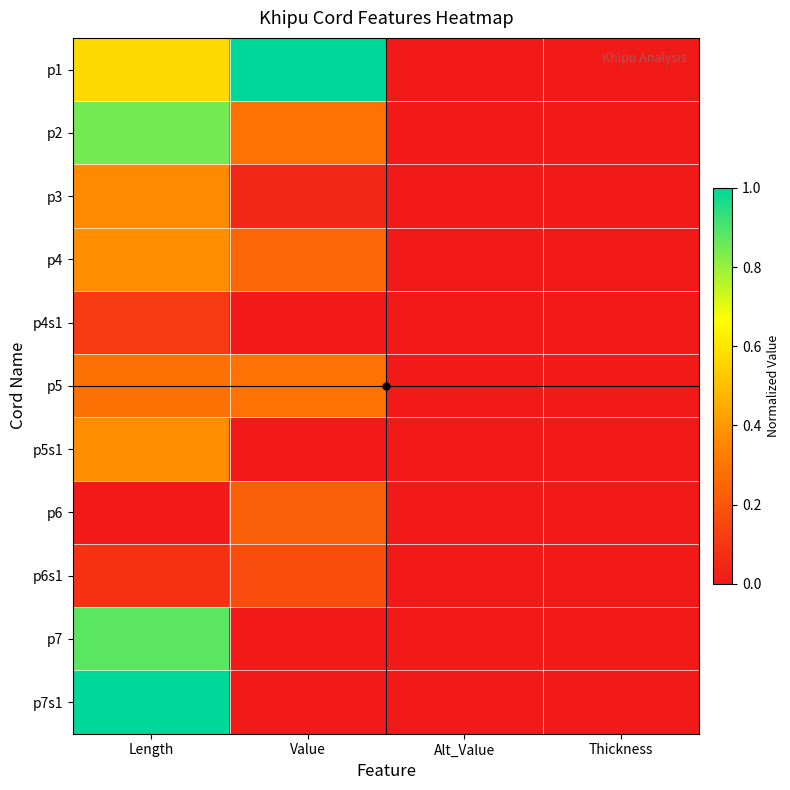

Rank the series at Length from lowest to highest value.

p6, p6s1, p4s1, p5, p3, p4, p5s1, p1, p2, p7, p7s1